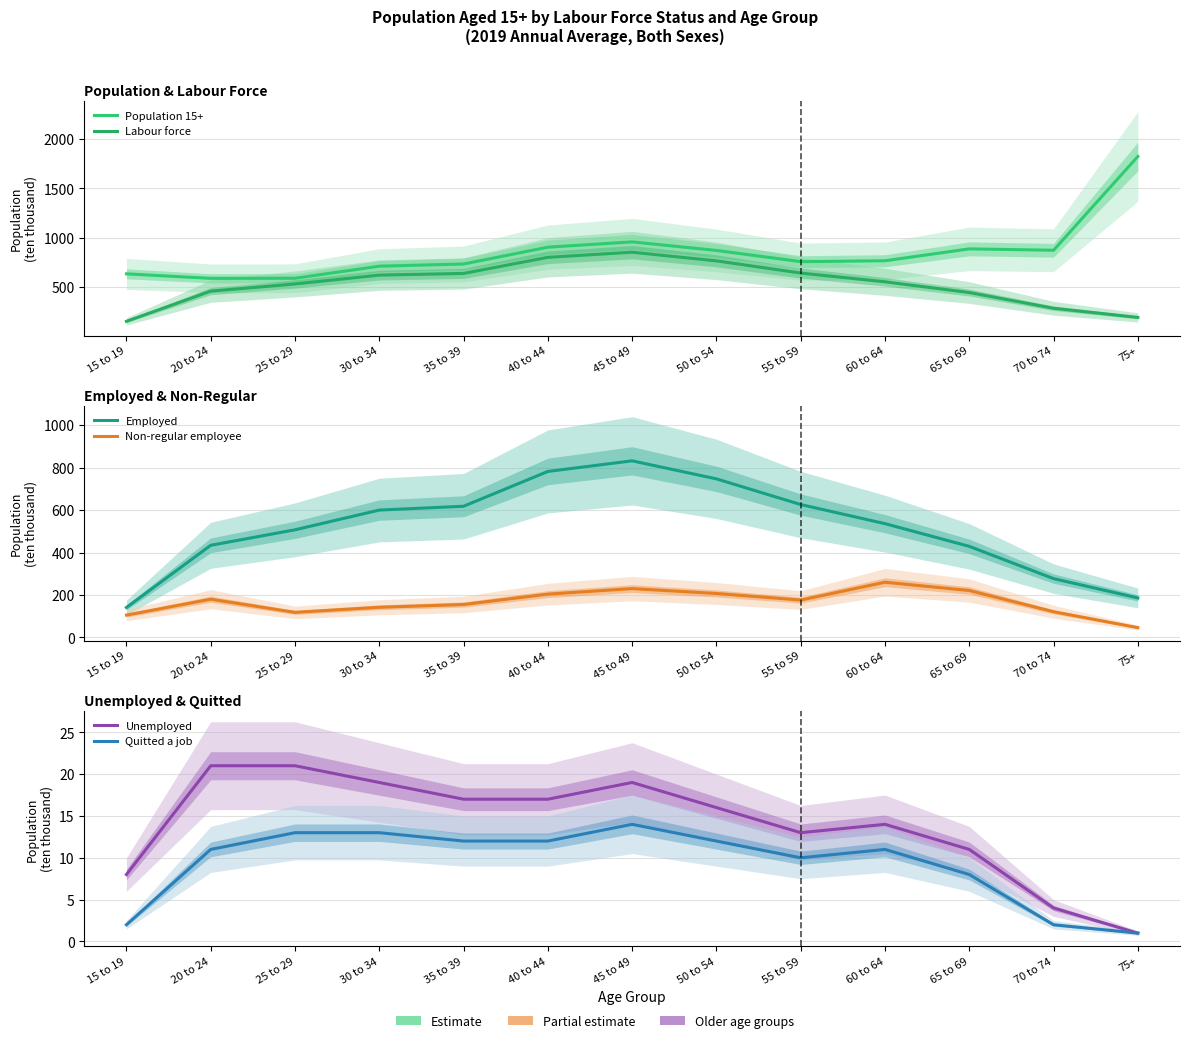

What is the sum of all Employed values?

6715